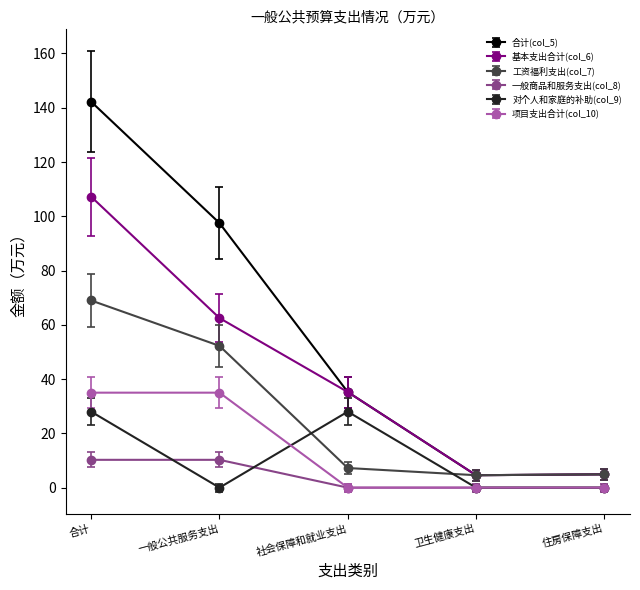

True or false: 对个人和家庭的补助(col_9) has more than 0 interior local peaks.

True